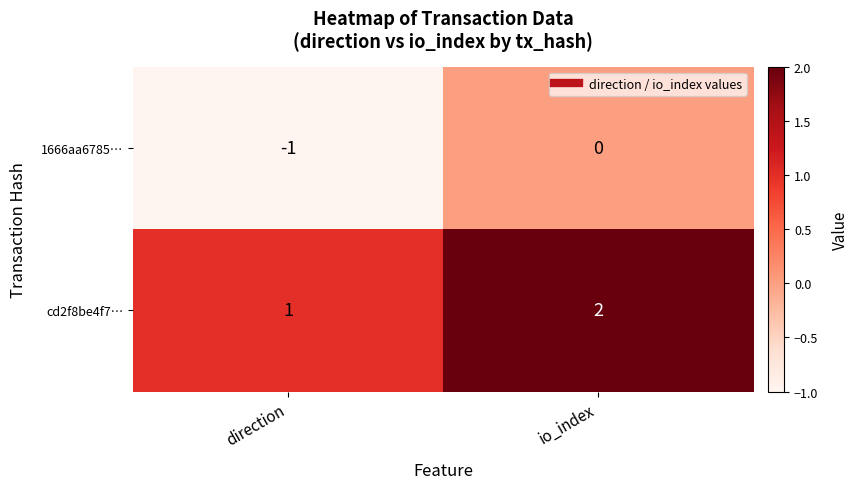

How many categories are shown in the chart?

2